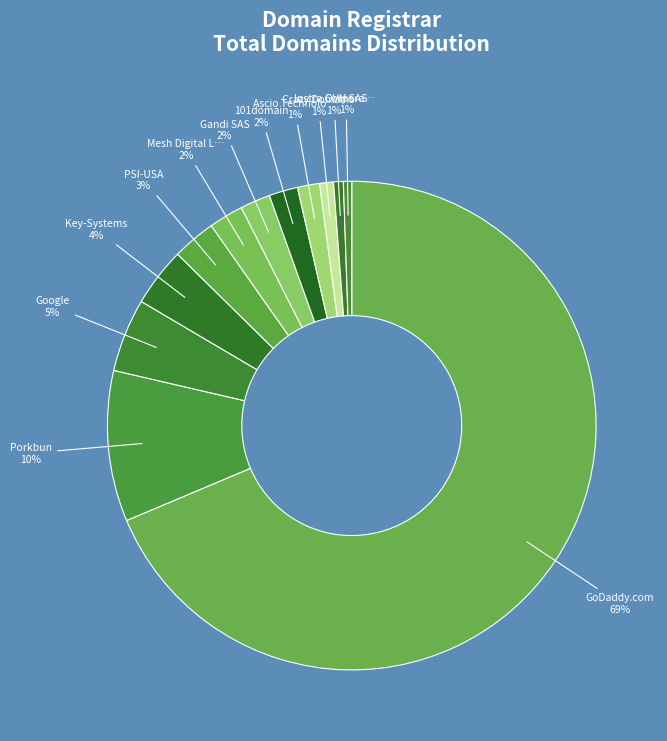

What is the largest slice in the pie chart?

GoDaddy.com, LLC